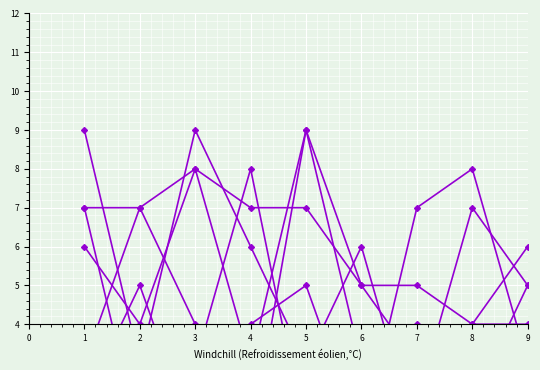

Which has a higher value, 9 or 4?

9